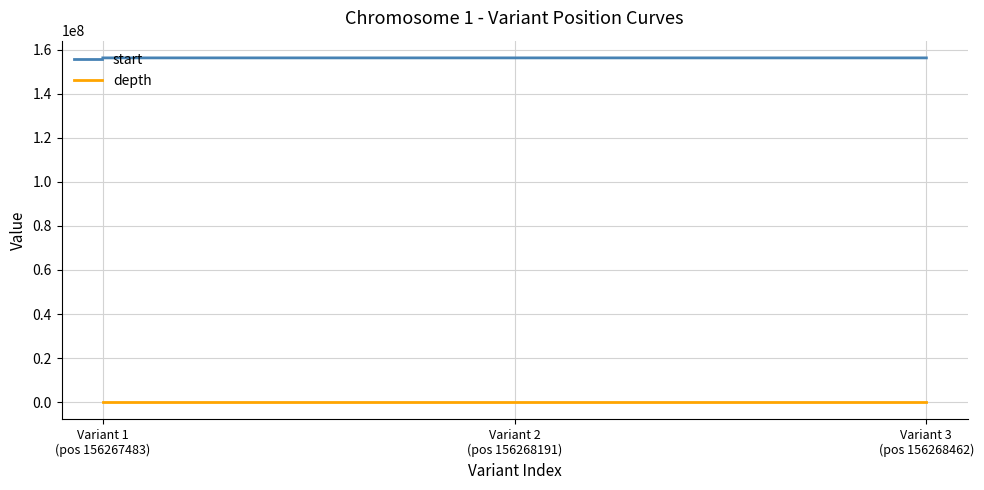

What is the maximum value shown in the chart?

156268461